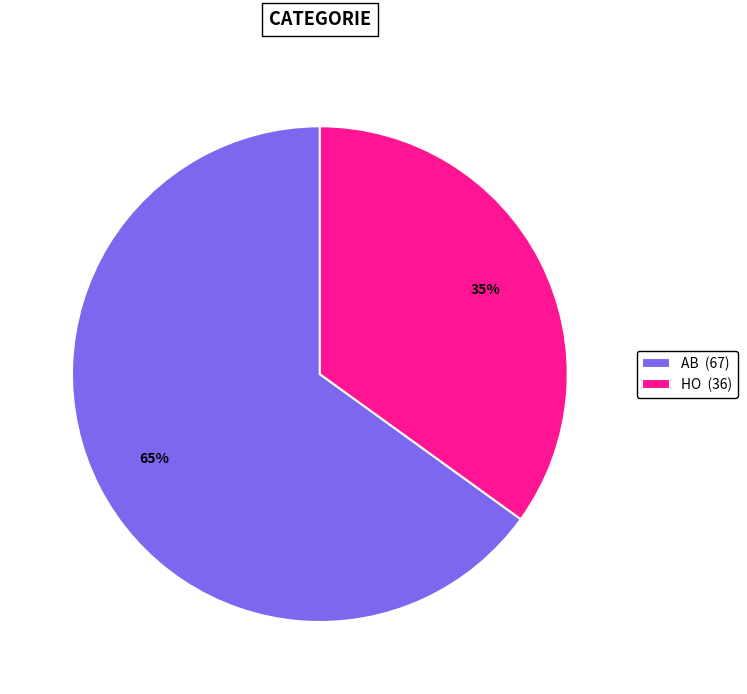

To the nearest percent, what is the average slice percentage?

50%